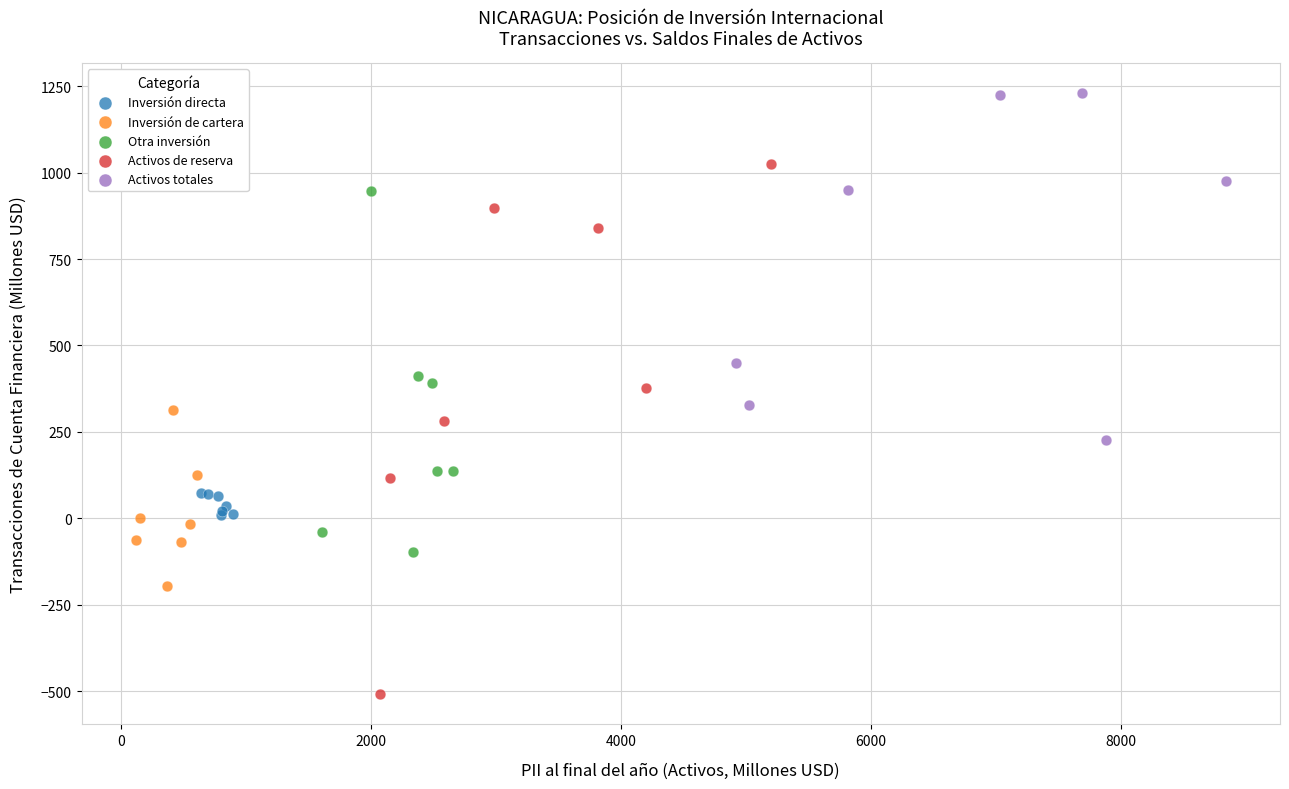

Which series has the largest Y range (max minus min)?

Activos de reserva